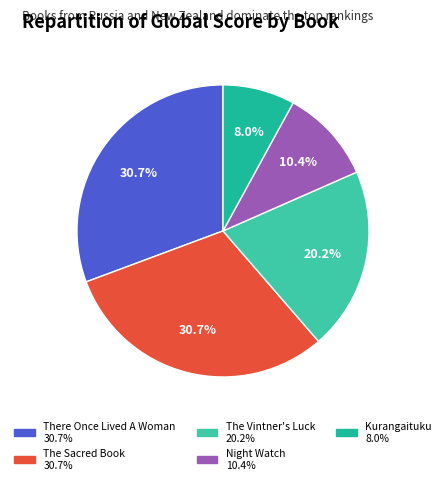

Count the number of slices in the pie.

5